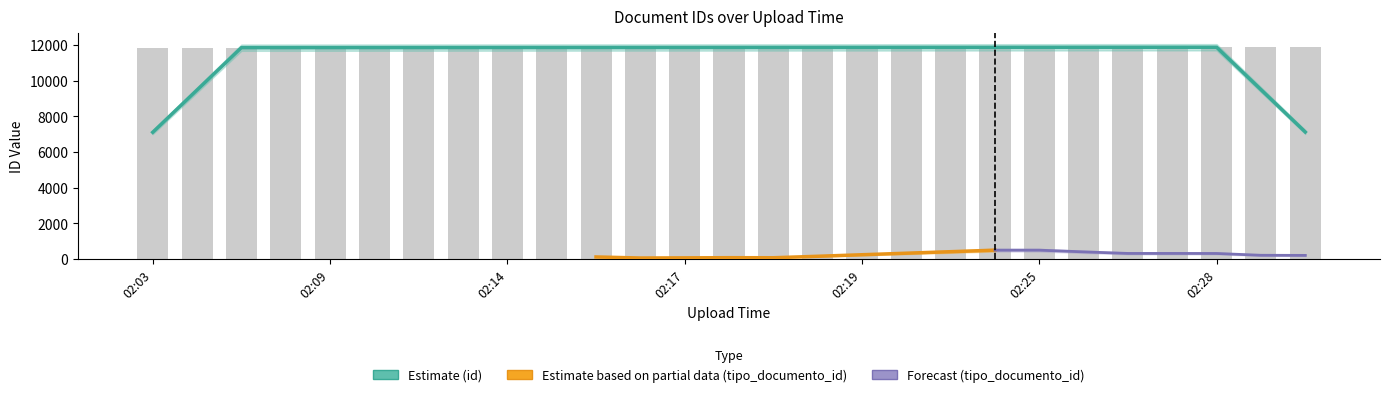

How many bars are there in total?

27